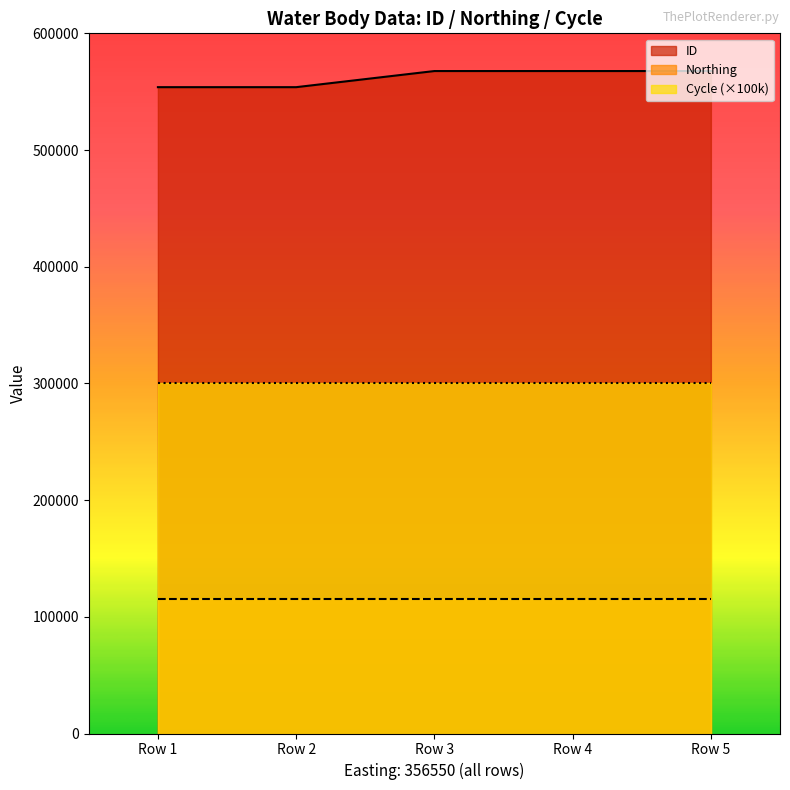

Reading left to right, what are all the values shown in this chart?

ID: 356550=553865	356550=553864	356550=567683	356550=567682	356550=567681
Northing: 356550=115675	356550=115675	356550=115675	356550=115675	356550=115675
Cycle: 356550=3	356550=3	356550=3	356550=3	356550=3